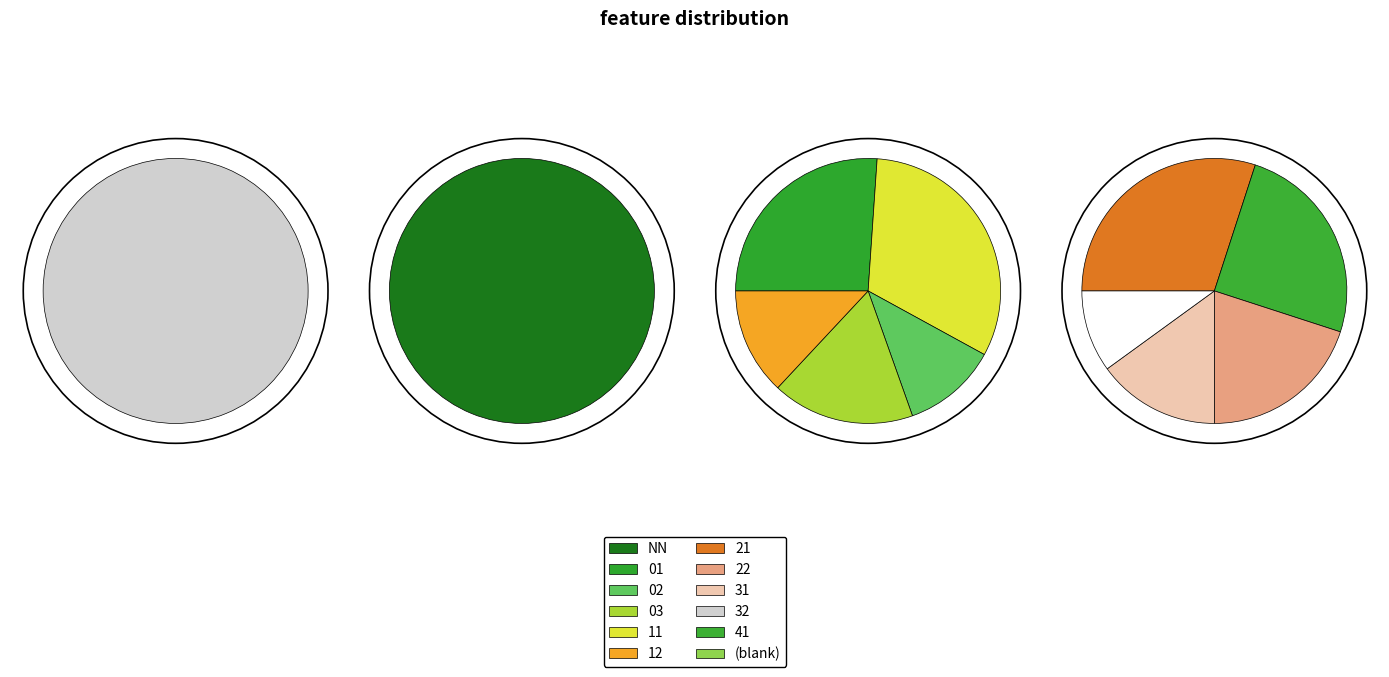

Is it true that 02 is 9% of the pie?

False